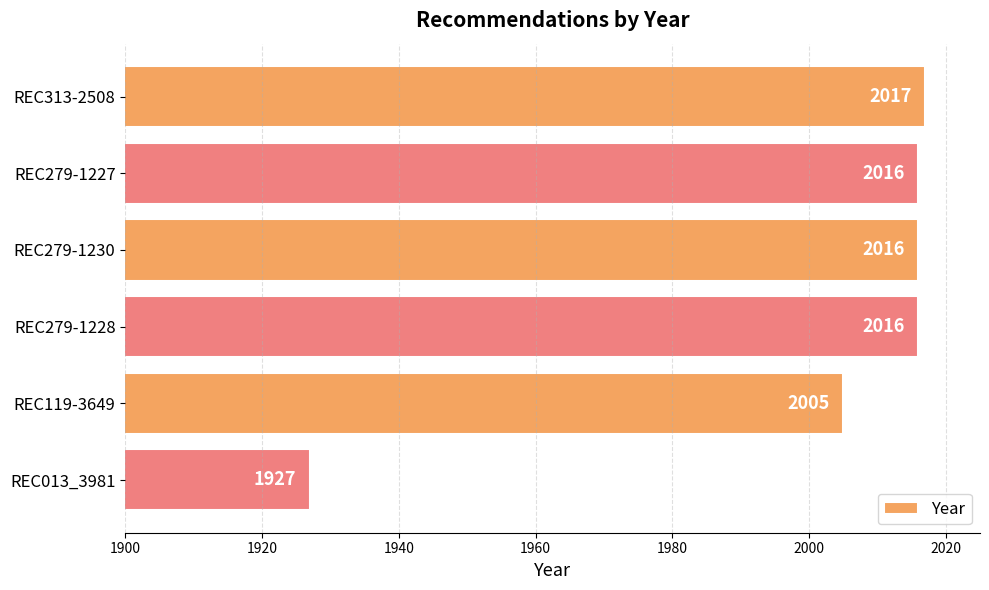

Is it true that the value at REC013_3981 is 3436?

False